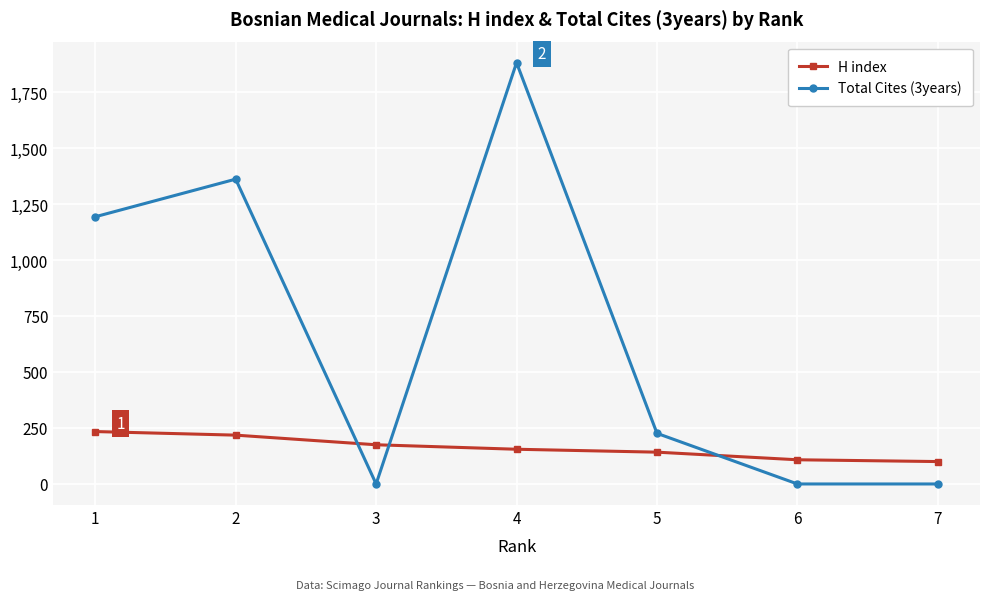

Between which two adjacent categories do Total Cites (3years) and H index first intersect?

2 and 3